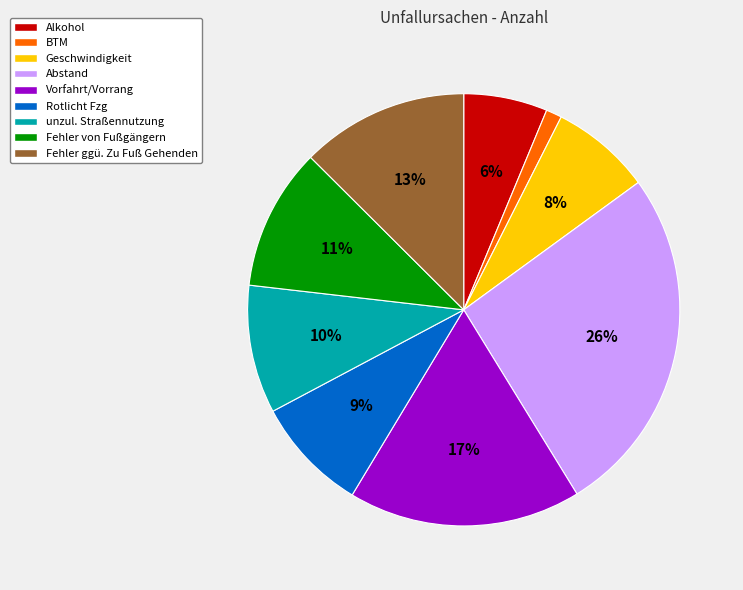

To the nearest percent, what percentage of the pie is Fehler ggü. Zu Fuß Gehenden?

13%